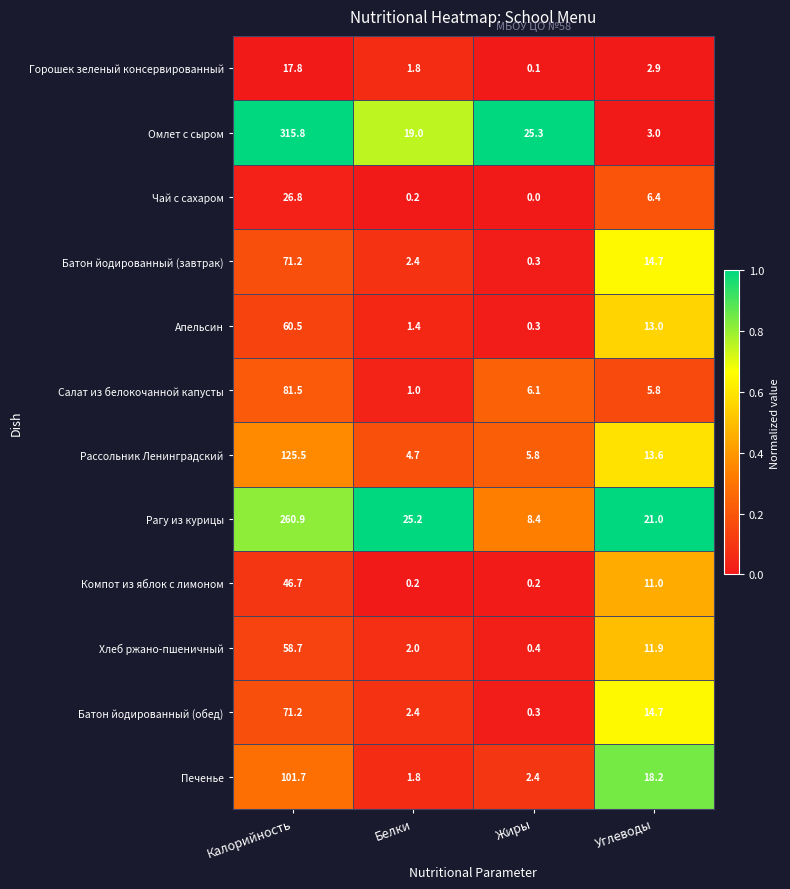

Rank the categories by Рассольник Ленинградский value from lowest to highest.

Белки, Жиры, Углеводы, Калорийность